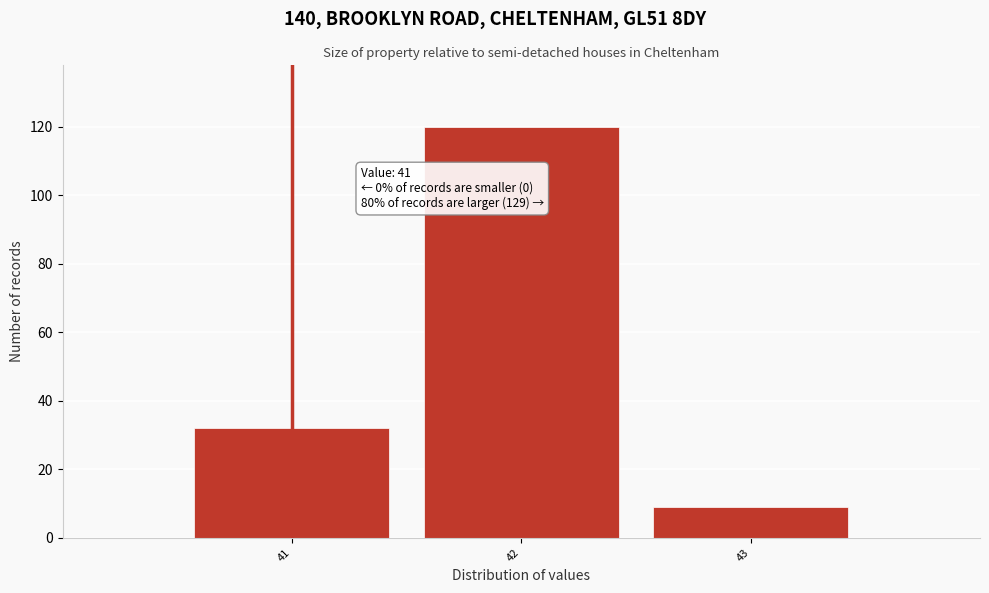

Over which range of the x-axis is the bar tallest?

41.5 to 42.5